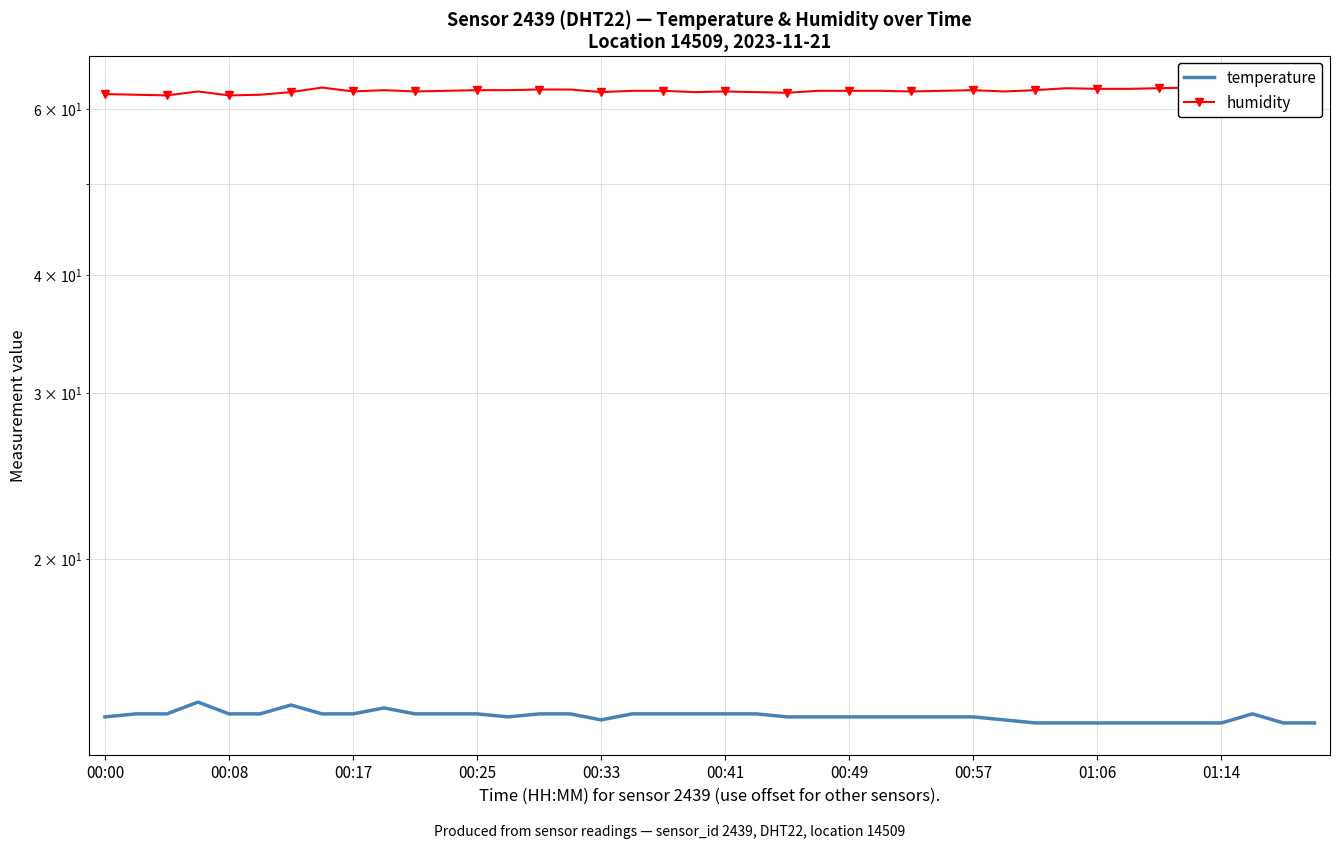

True or false: humidity has more than 2 interior local peaks.

True